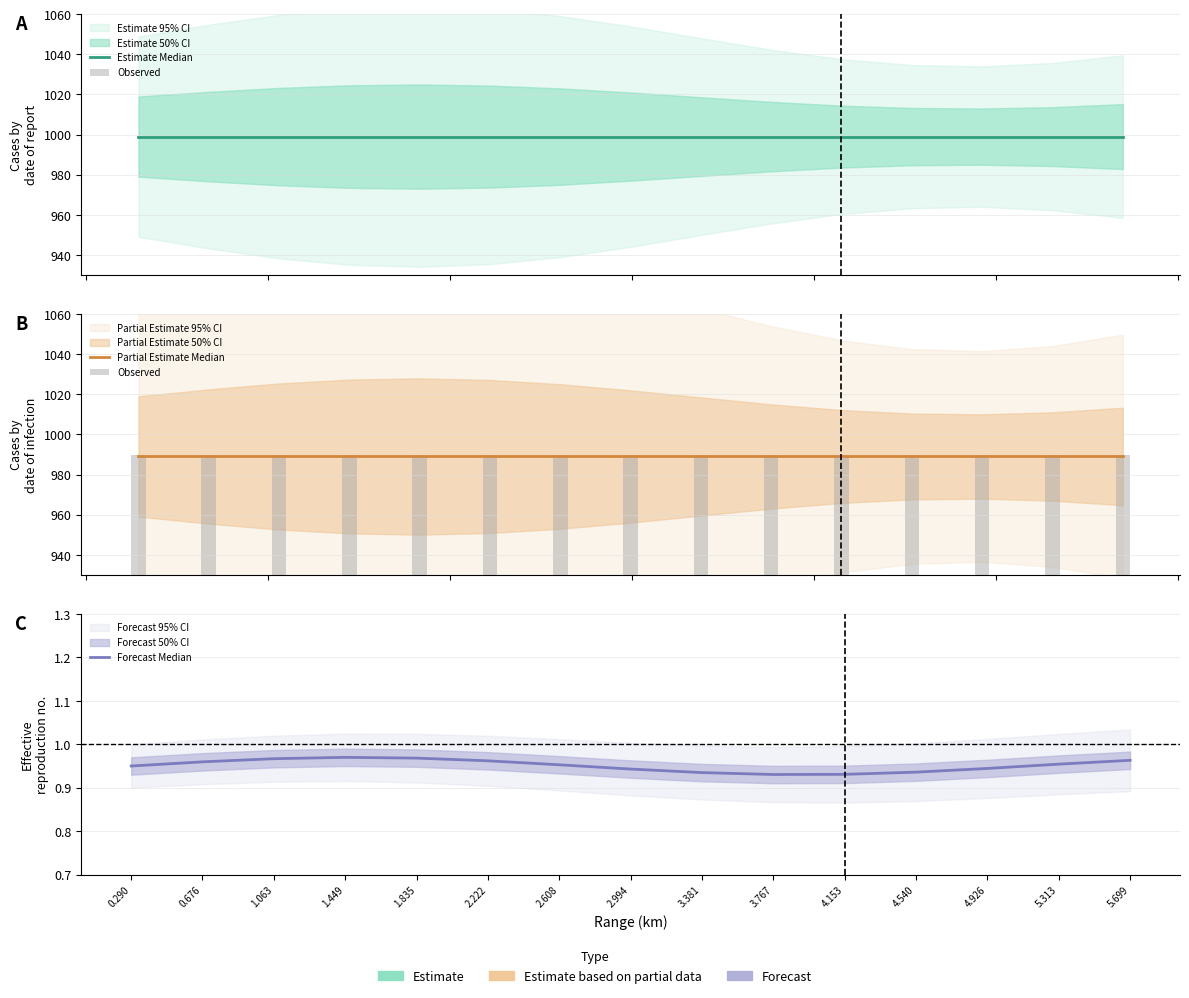

Are the bars grouped side by side (vs. stacked)?

Yes